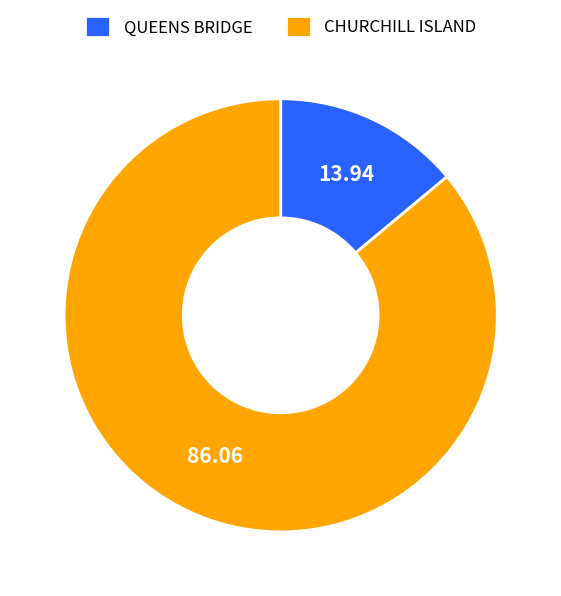

Between CHURCHILL ISLAND and QUEENS BRIDGE, which is larger?

CHURCHILL ISLAND